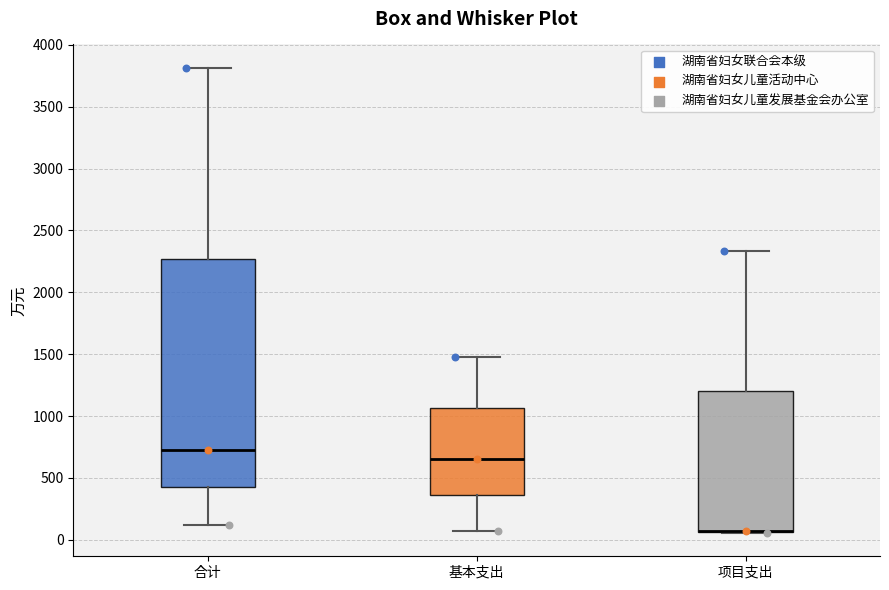

Where is the upper edge of the box for 基本支出 on the y-axis? The values are not printed on the chart, so give them approximately, as read against the axis.

1050